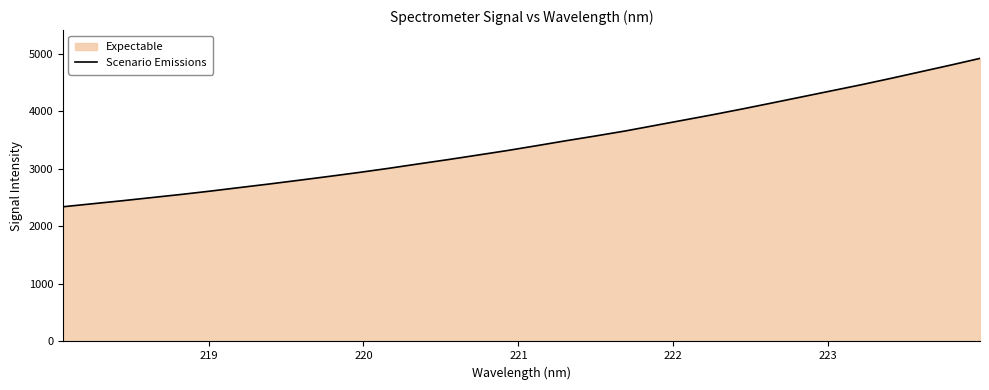

What is the greatest value displayed?

4921.3